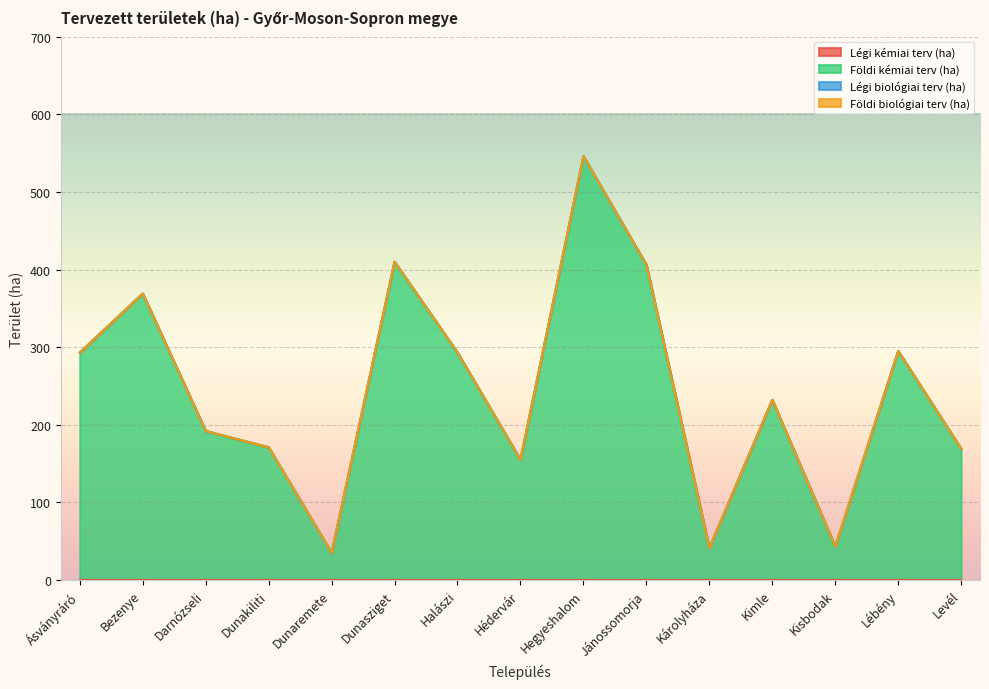

True or false: Légi biológiai terv (ha) and Földi biológiai terv (ha) cross at least once.

False